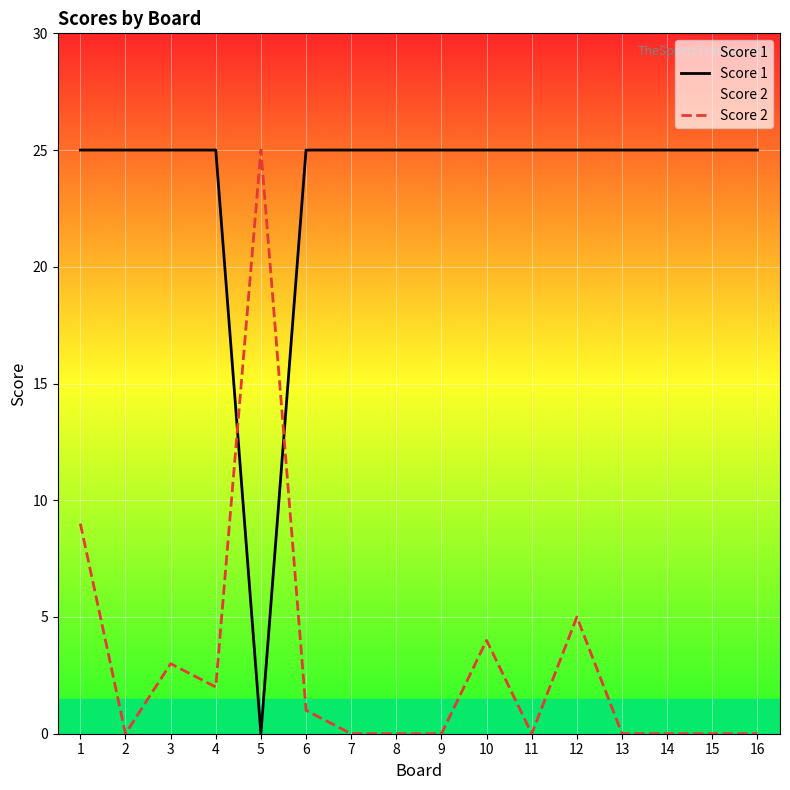

Rank the categories by Score 2 value from lowest to highest.

2, 7, 8, 9, 11, 13, 14, 15, 16, 6, 4, 3, 10, 12, 1, 5